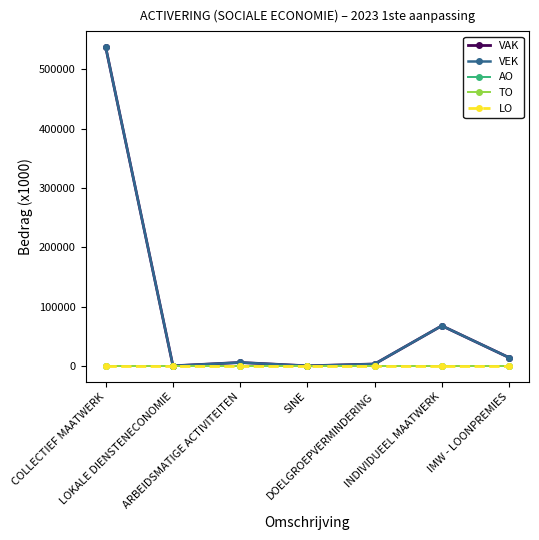

What is the label of the 1st point from the right?

IMW - LOONPREMIES